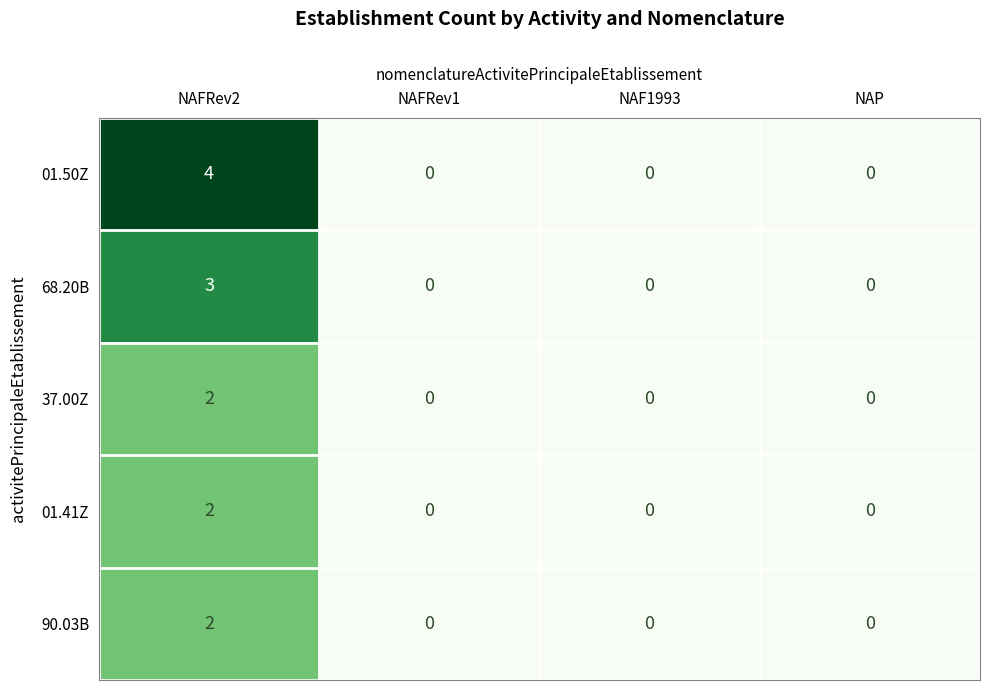

How many distinct data groups are displayed?

5